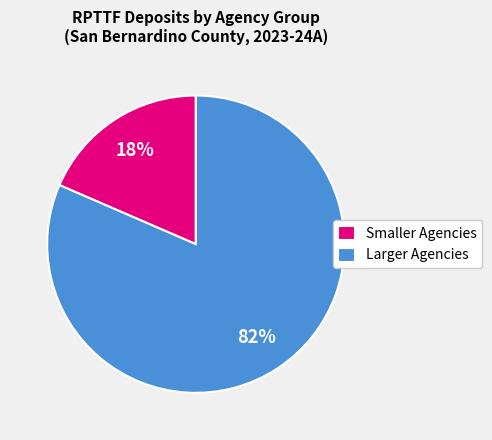

Which slice is the smallest?

Smaller Agencies